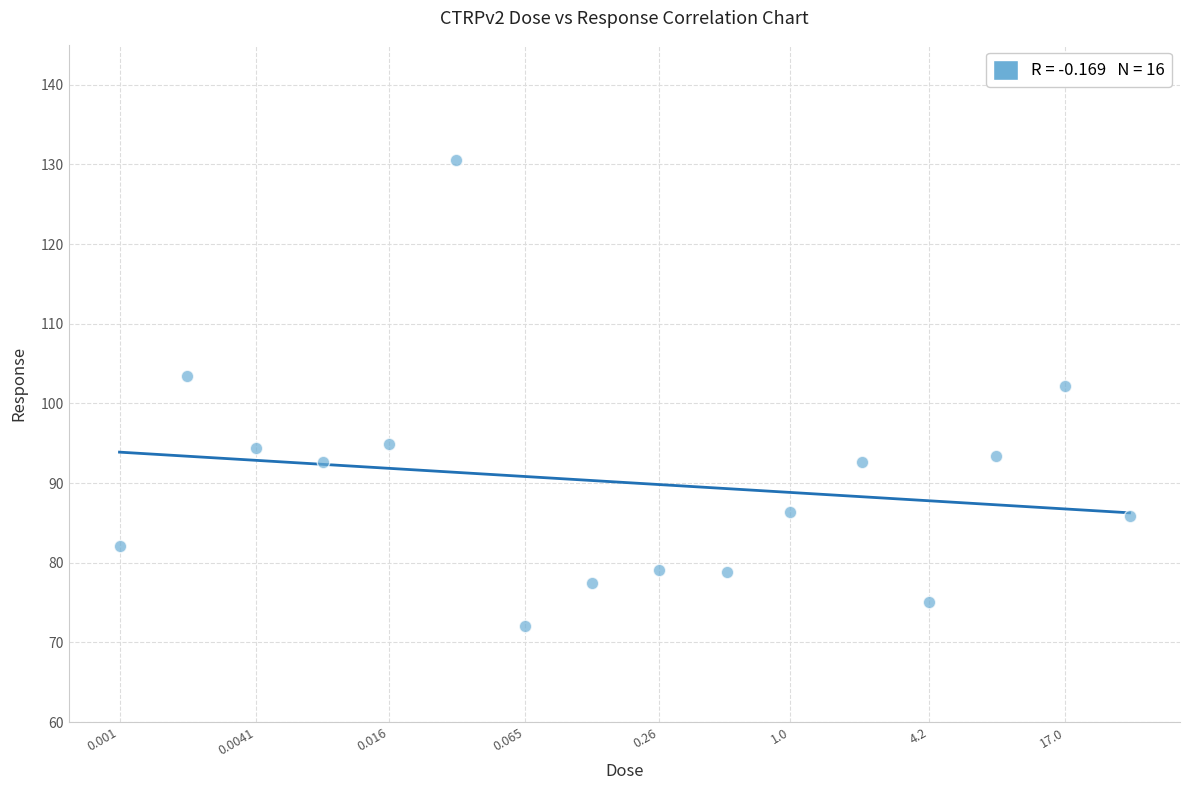

What Y value in the scatter plot is closest to 101?

102.2